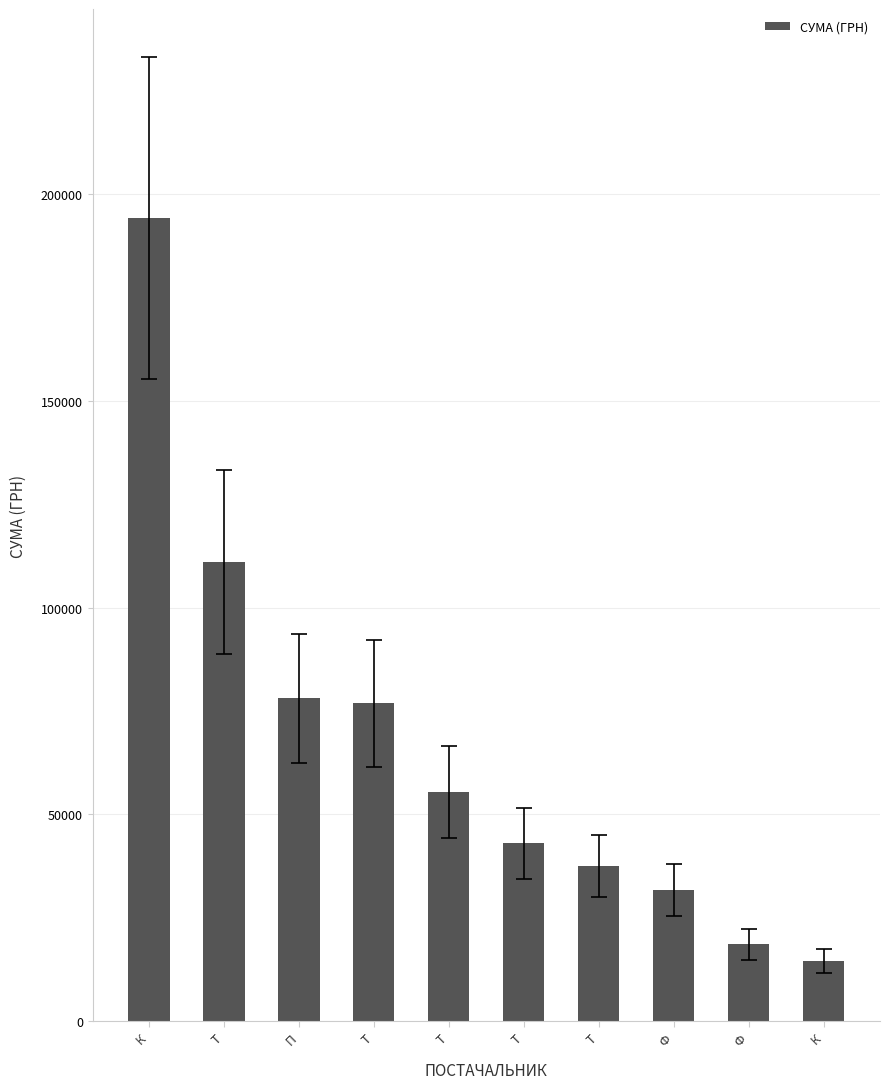

How many bars are there in total?

10